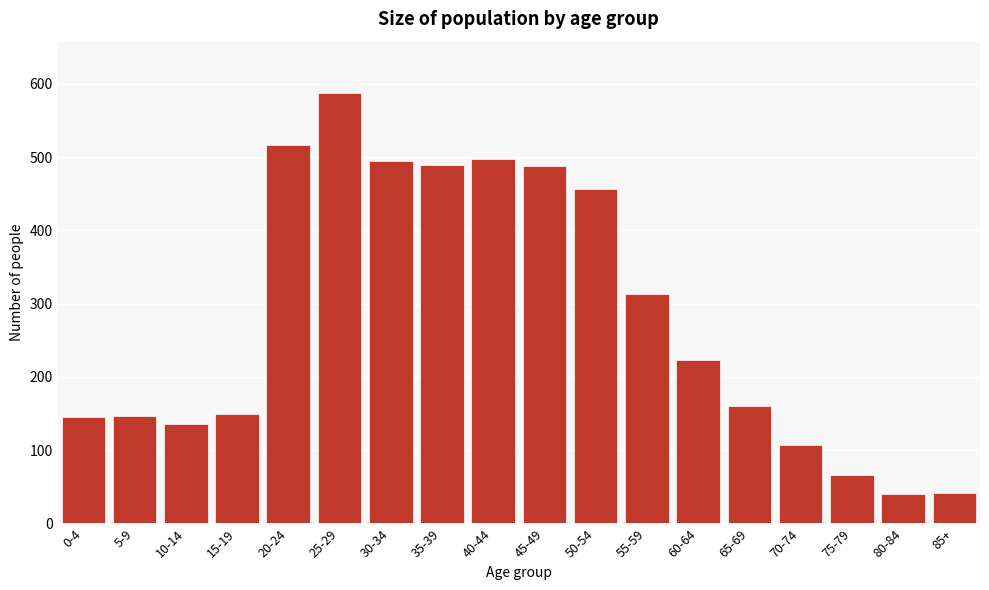

True or false: the data shows 457 at 50-54.

True